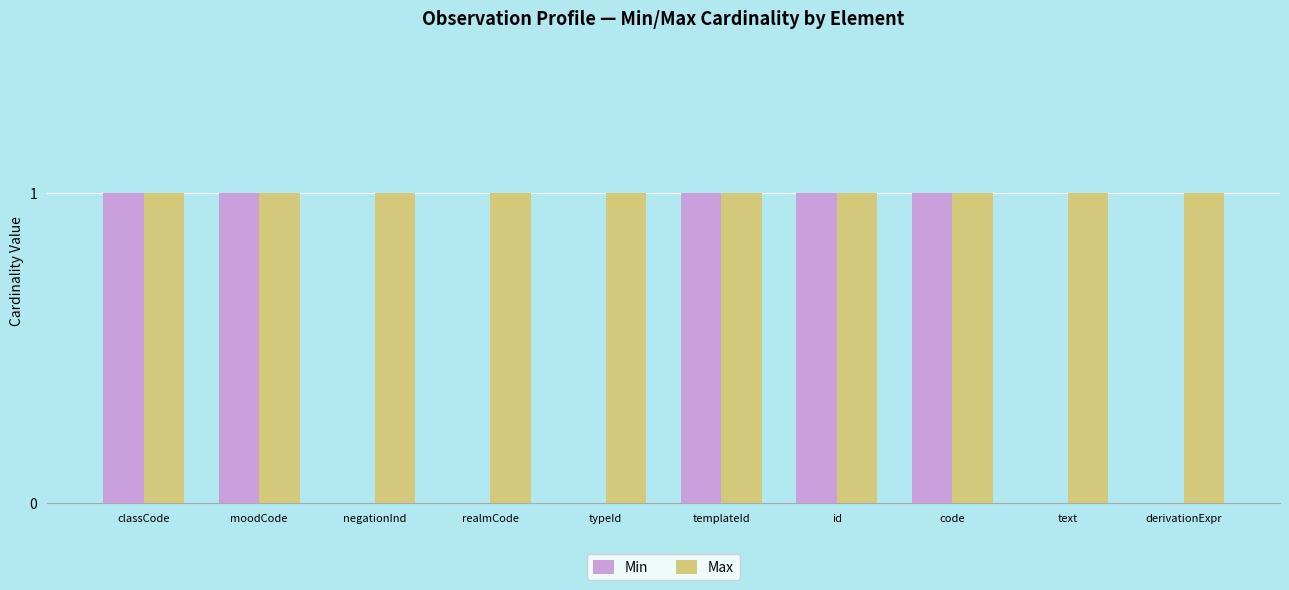

The value of Max at text is 2. True or false?

False